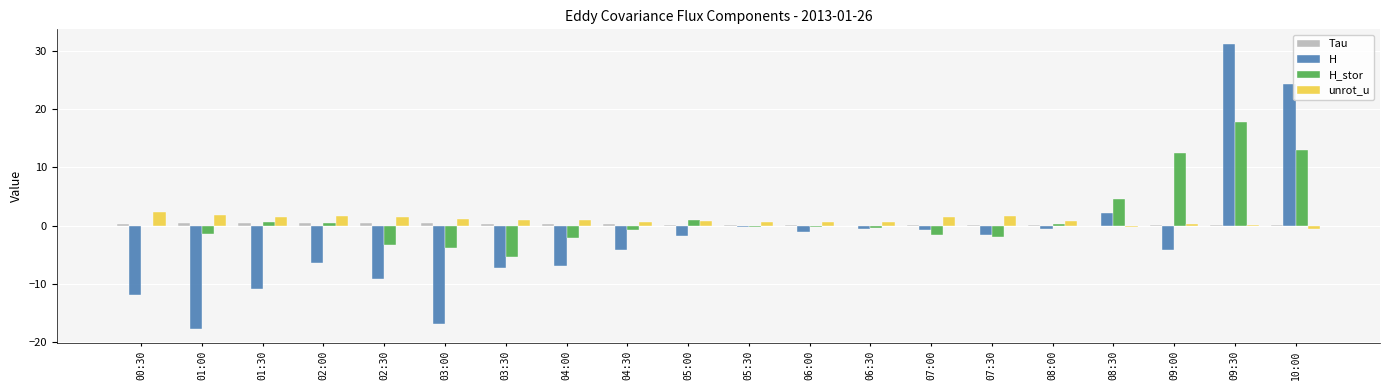

What is the sum of all H_stor values?

28.8